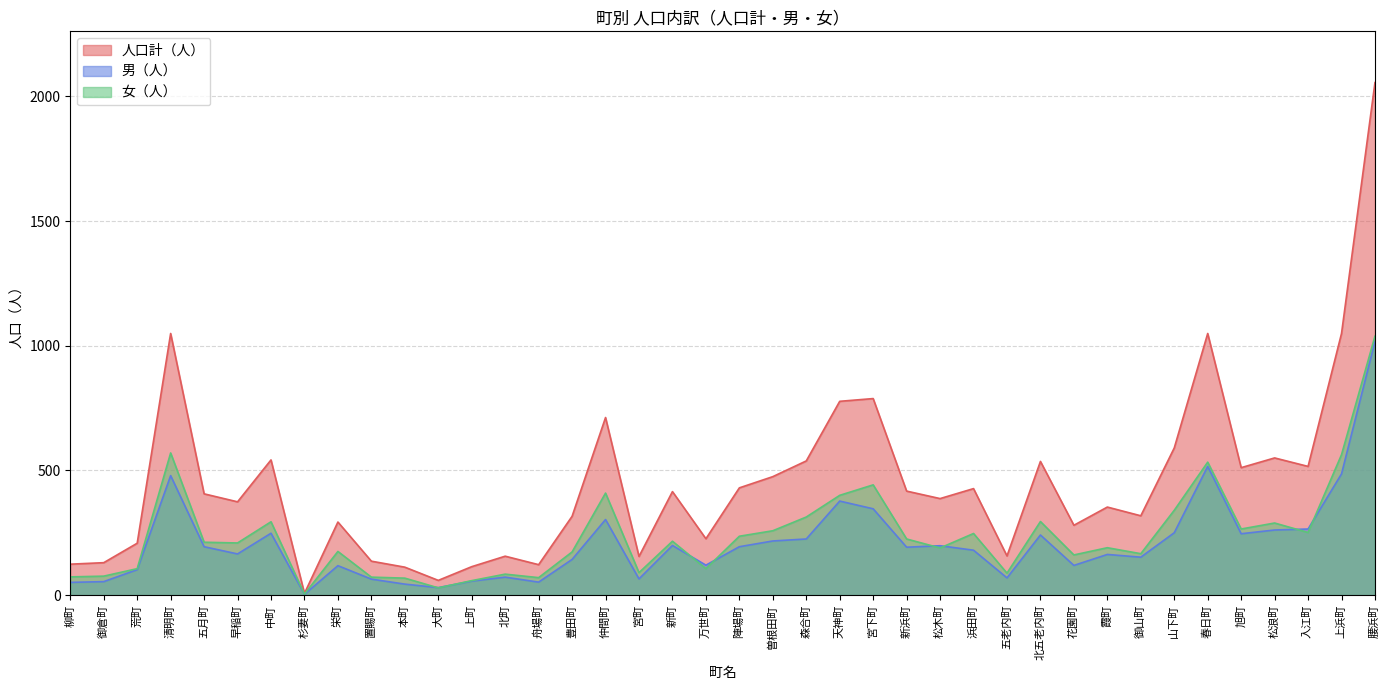

What is the approximate value of 人口計（人） at 霞町?

353